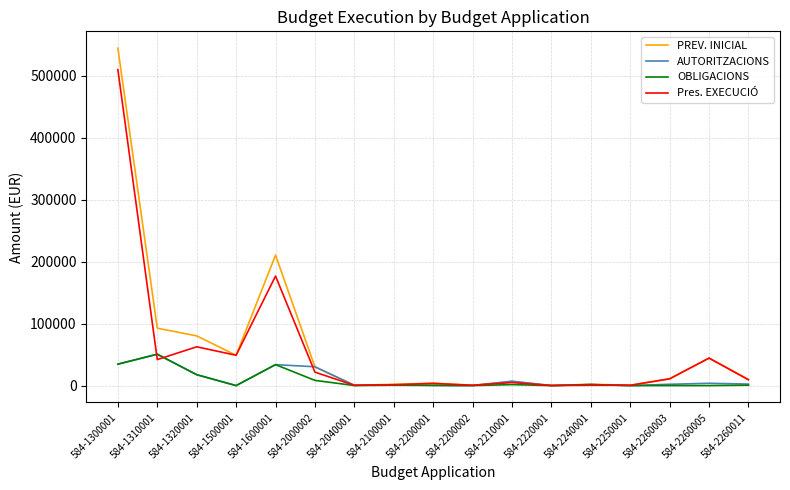

What is the maximum value for Pres. EXECUCIÓ?

509771.1